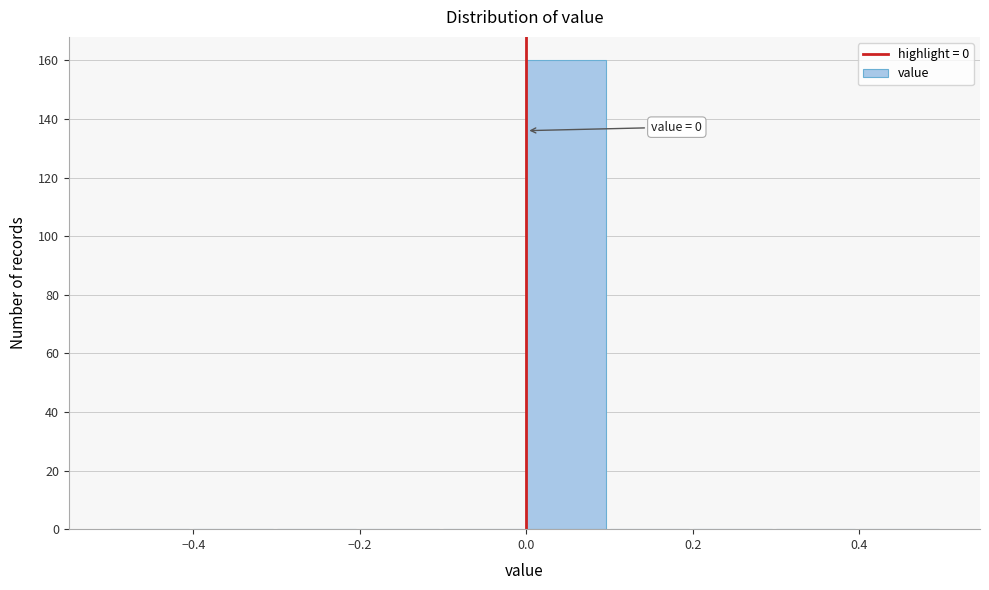

Over which range of the x-axis is the bar tallest?

0.0 to 0.1